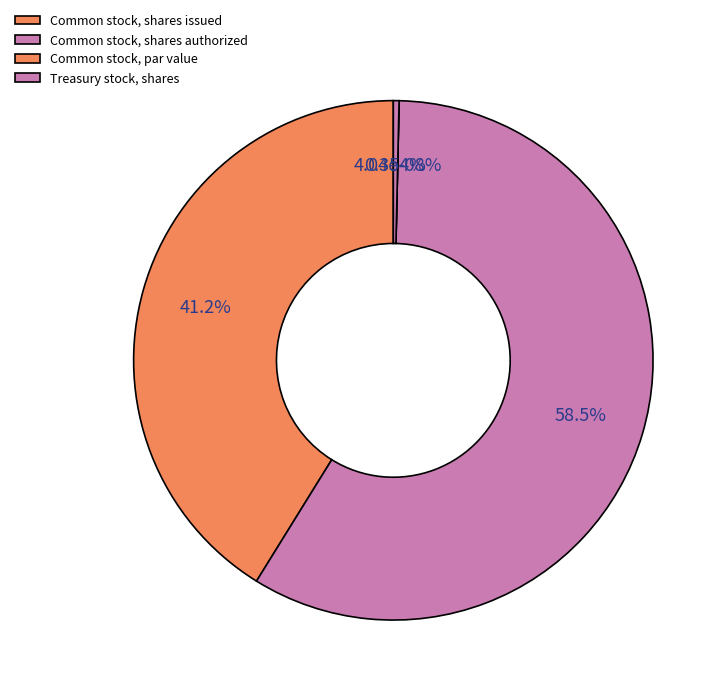

What is the smallest slice in the pie chart?

Common stock, par value